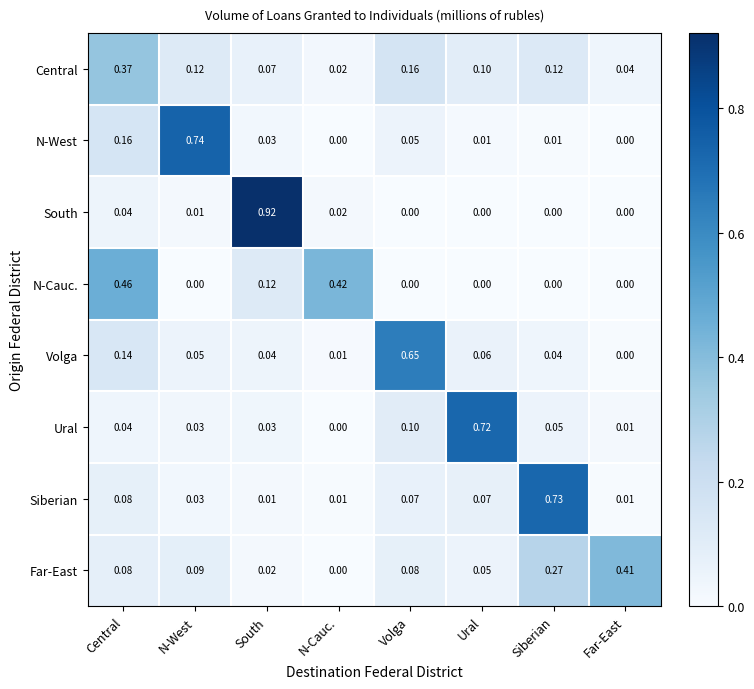

Which series has the widest spread of values?

South